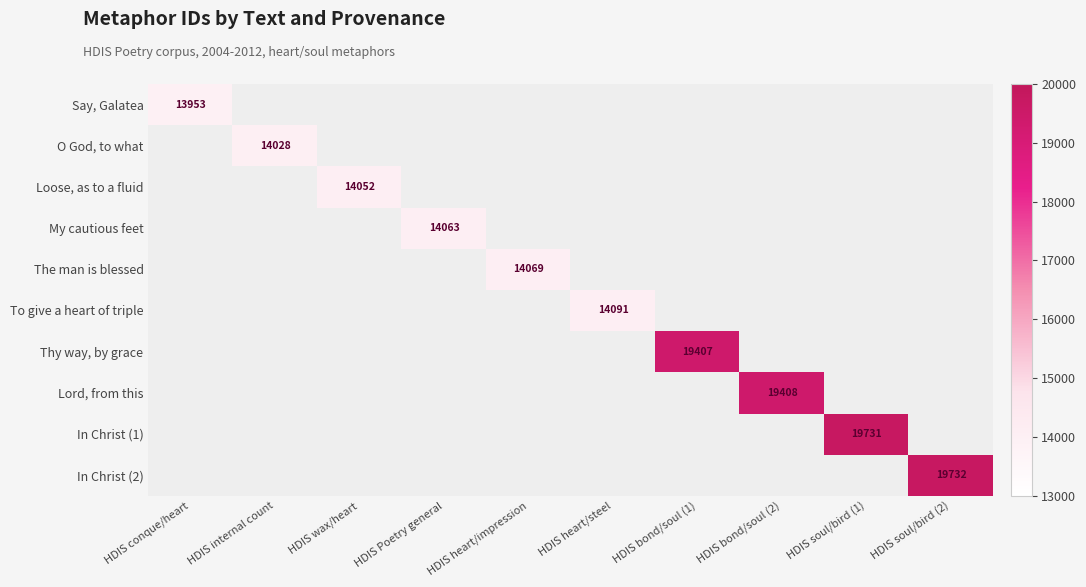

At how many categories does at least one series exceed 18608?

4